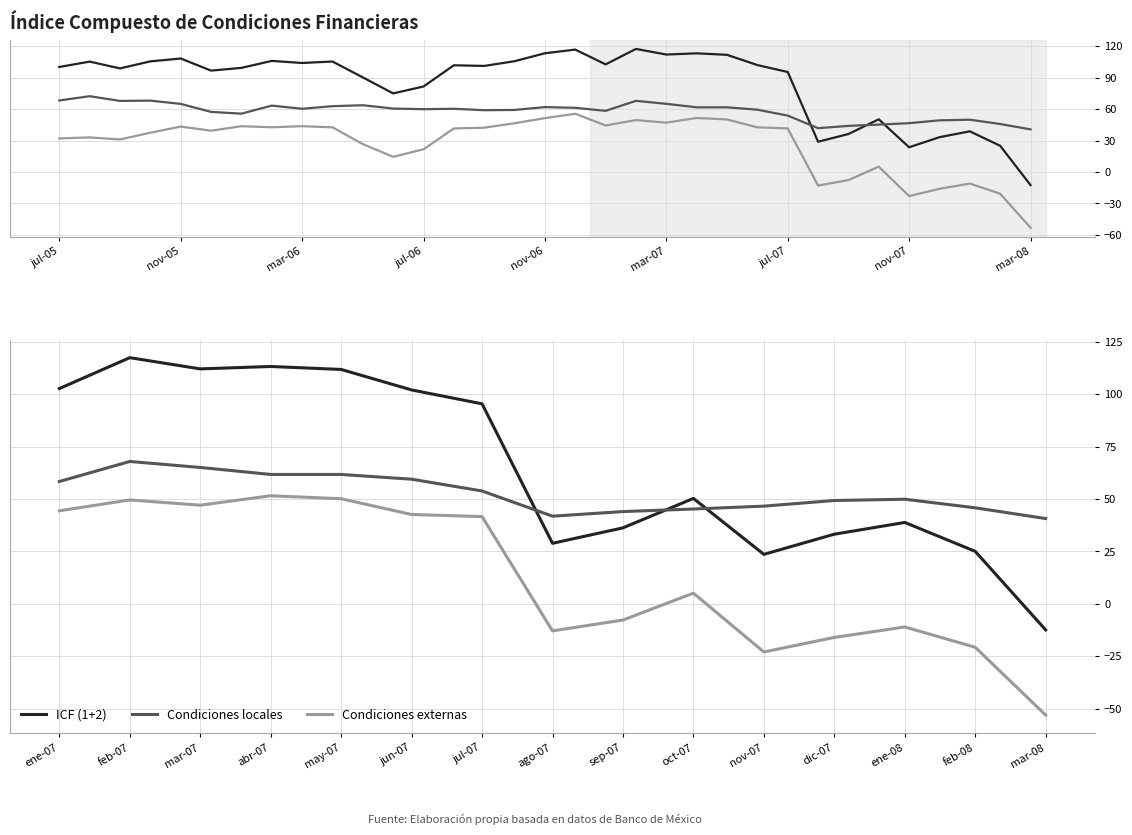

At which label does ICF (1+2) first exceed 50?

ene-07